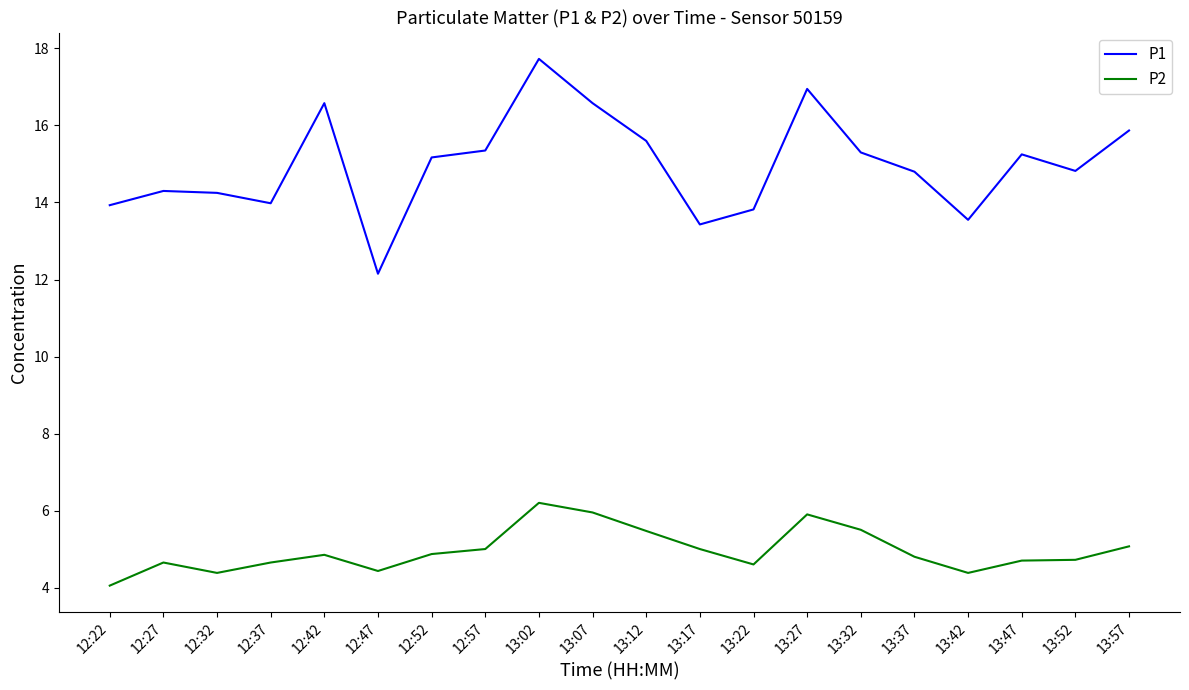

What is the average value of the P2 series?

5.0